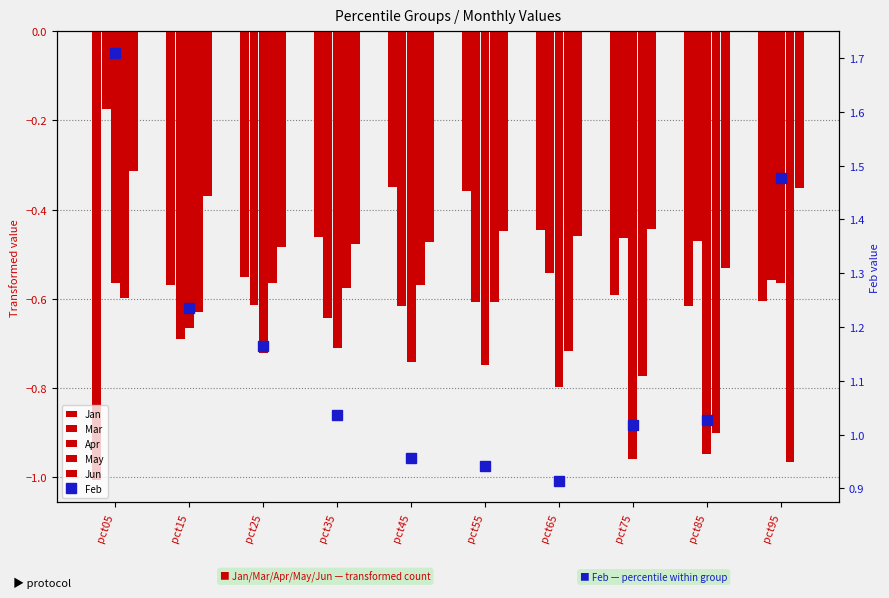

What is the total value across all series at pct85?

-2.4